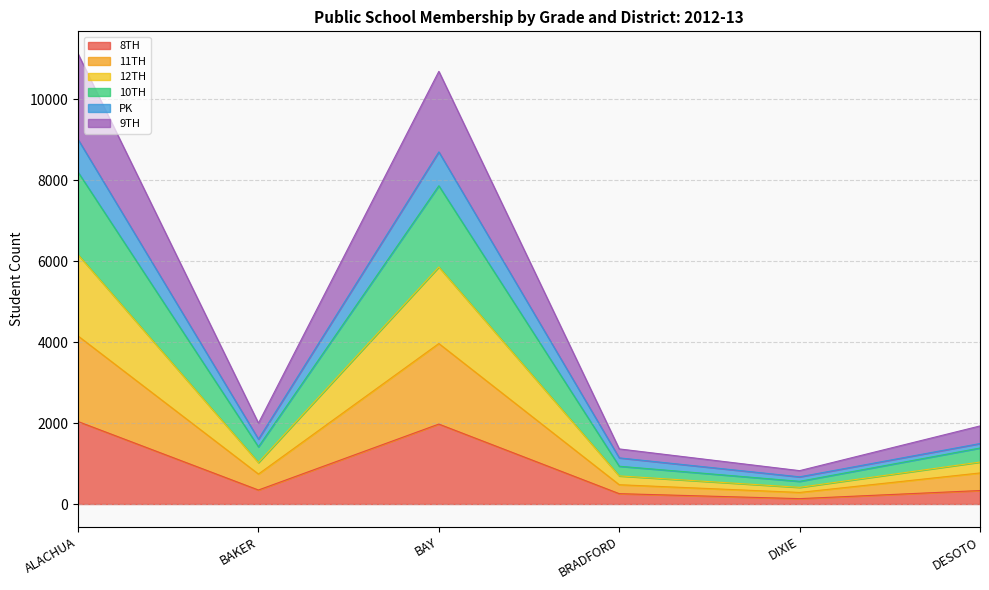

True or false: PK and 10TH intersect in this chart.

False